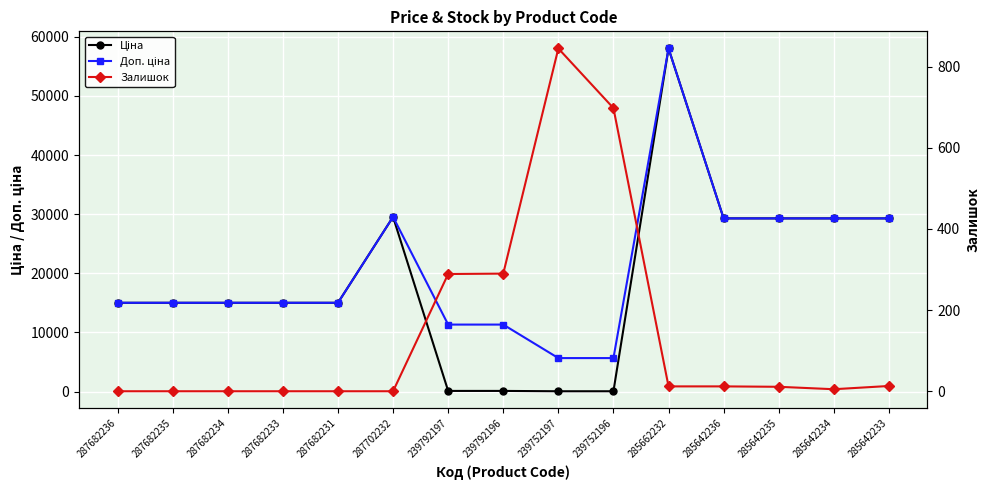

Between 287682234 and 285642236, which series saw the biggest shift?

Ціна